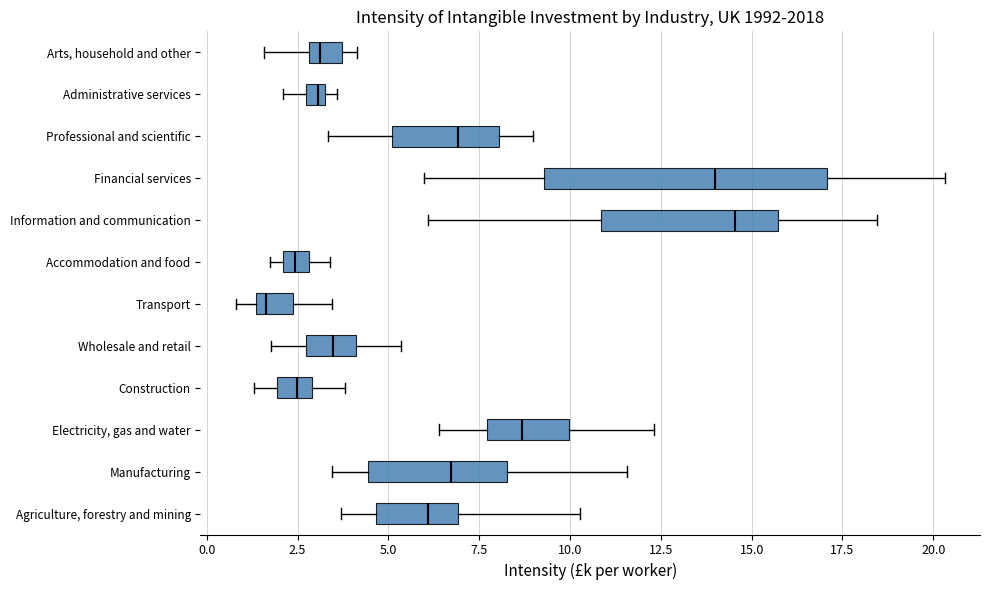

Which box is the widest, from its left edge to its right edge?

Financial services